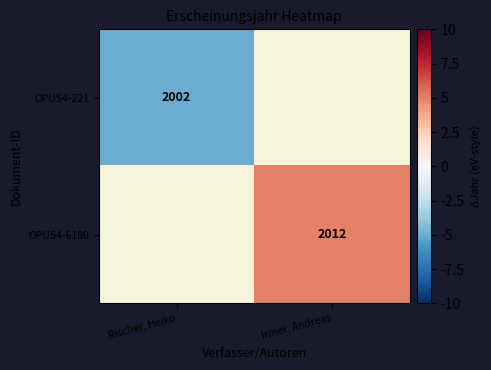

The value of OPUS4-221 at Rischer, Heiko is 2002. True or false?

True